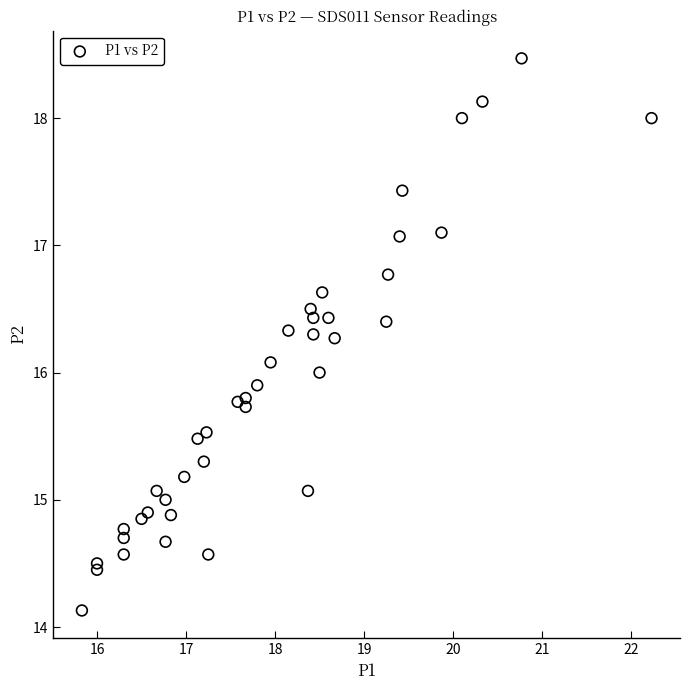

What is the range of Y values (max minus min)?

4.3